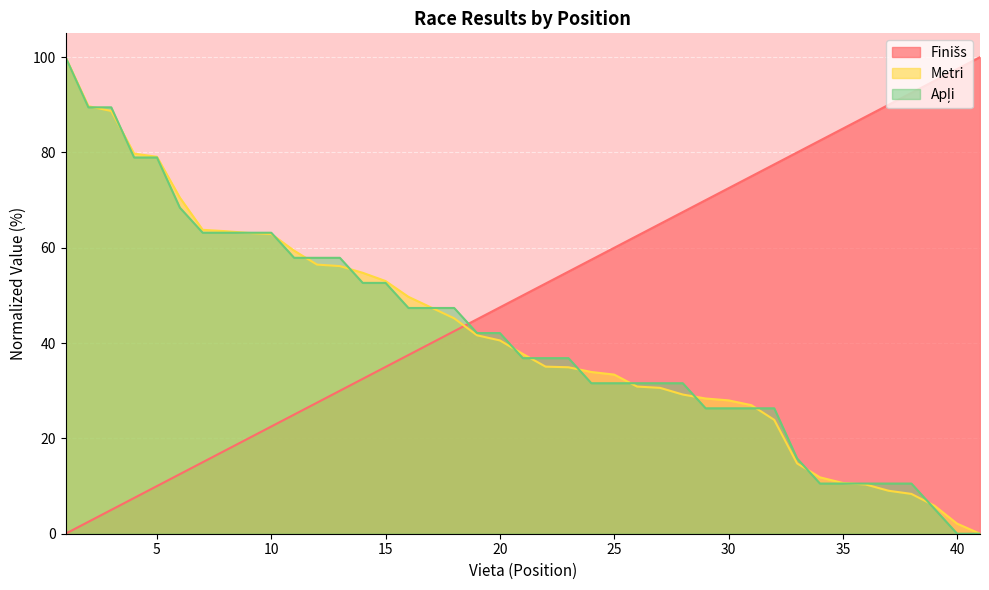

True or false: Finišs has more than 2 points higher than both neighbors.

False